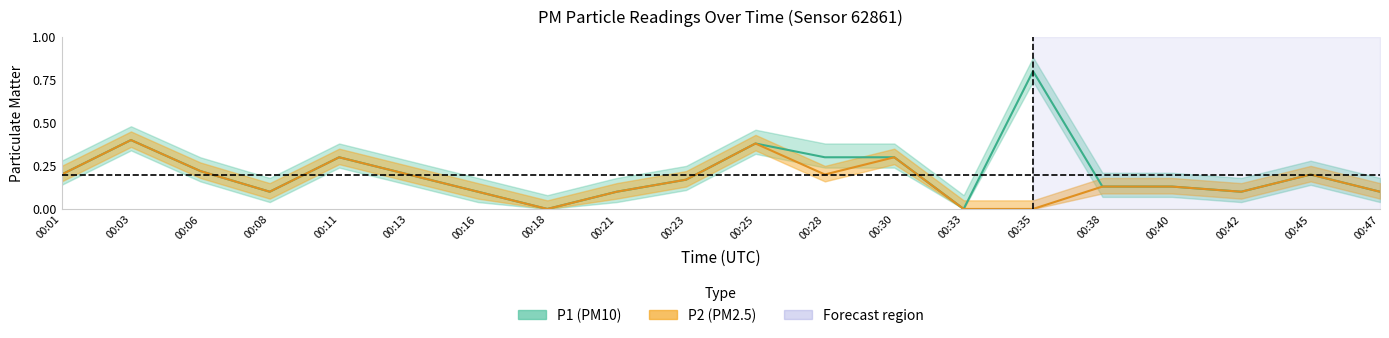

Rank the series by their maximum value, from lowest to highest.

P2, P1